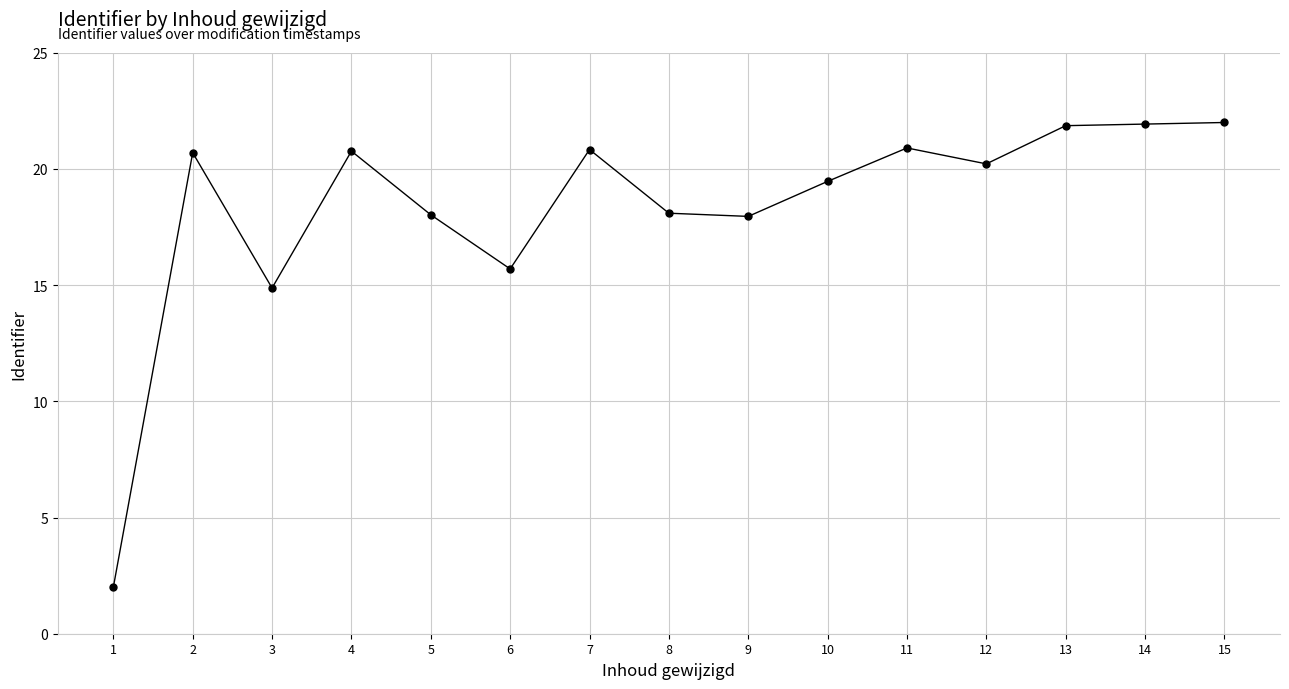

What is the difference between the maximum and minimum values?

20.0